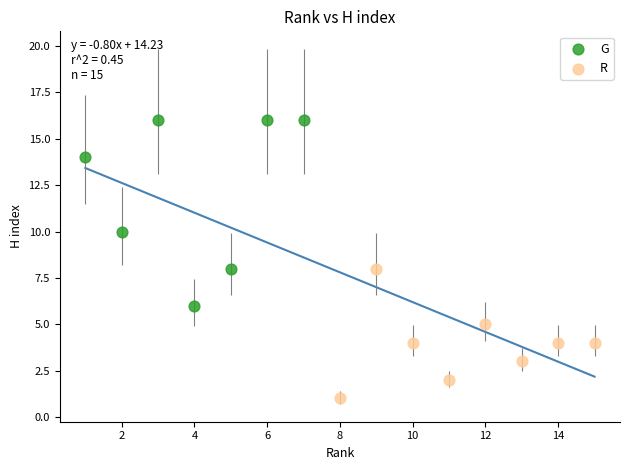

What are all the series names shown in the legend?

G, R